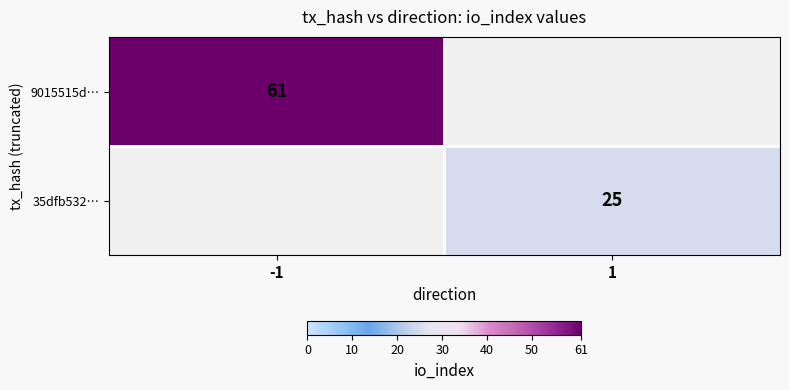

Is it true that 9015515d… equals 27 at -1?

False